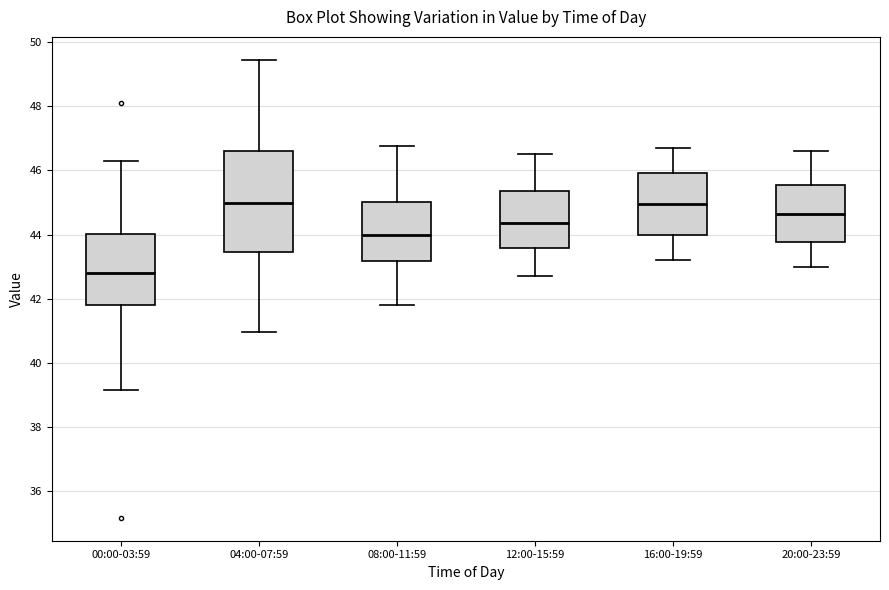

Which box has the lowest median line?

00:00-03:59